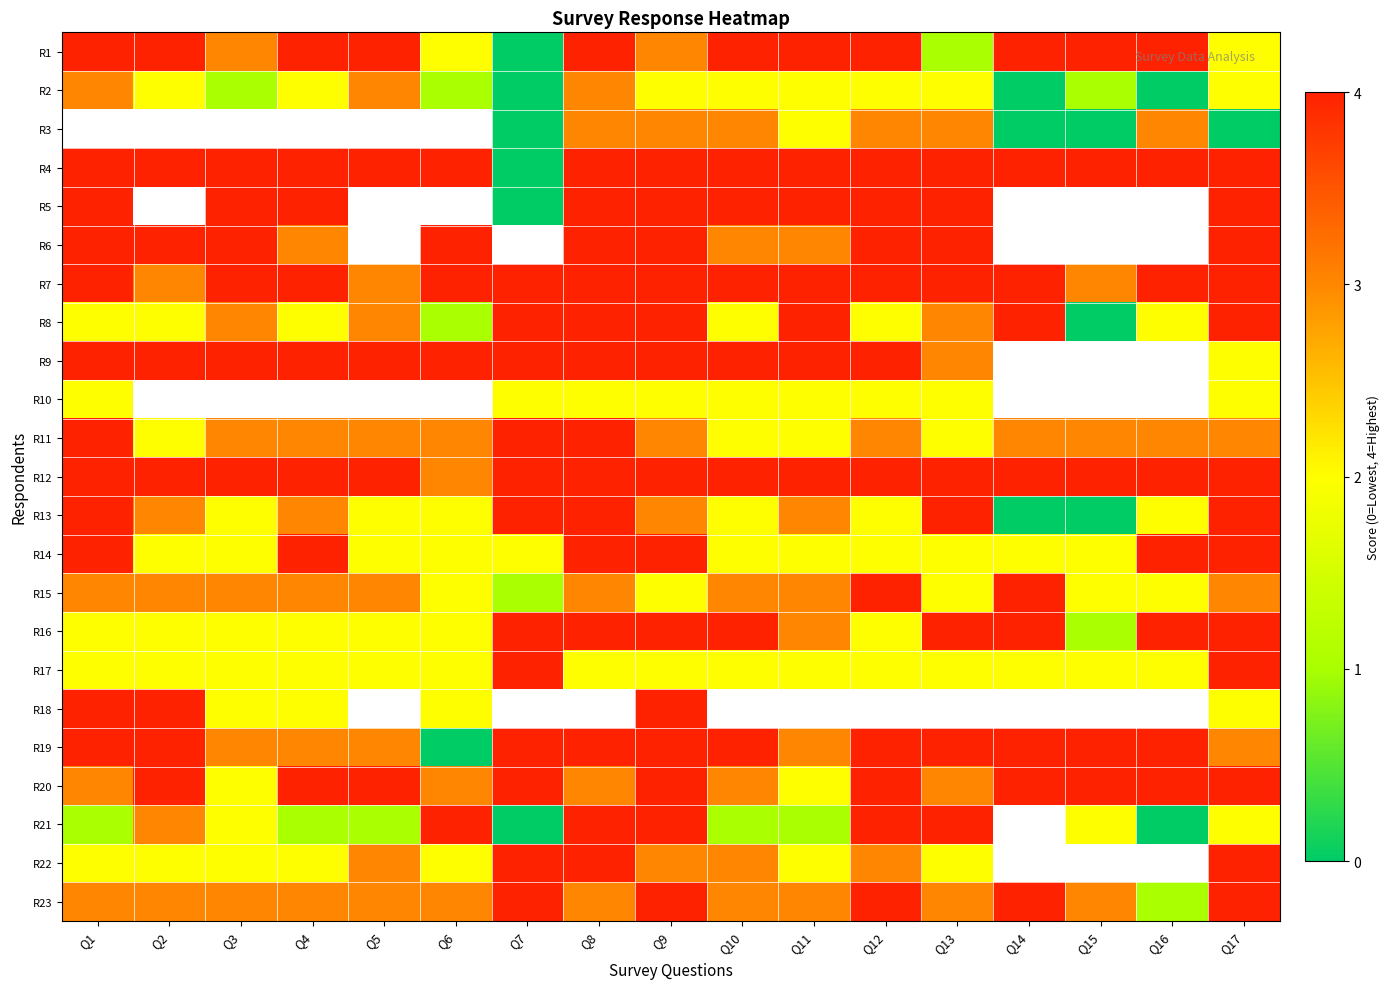

Rank the series at Q11 from highest to lowest value.

R1, R4, R5, R7, R8, R9, R12, R6, R13, R15, R16, R2, R18, R19, R23, R3, R10, R11, R14, R17, R20, R22, R21